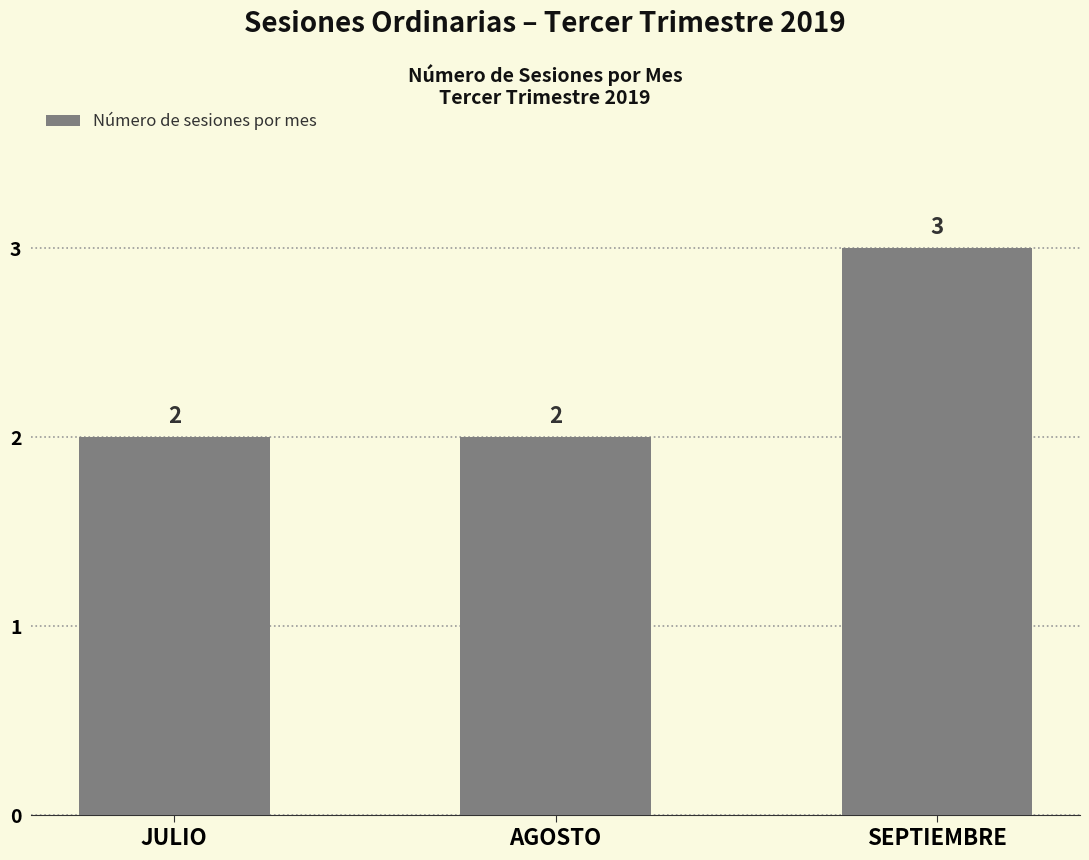

What is the average value?

2